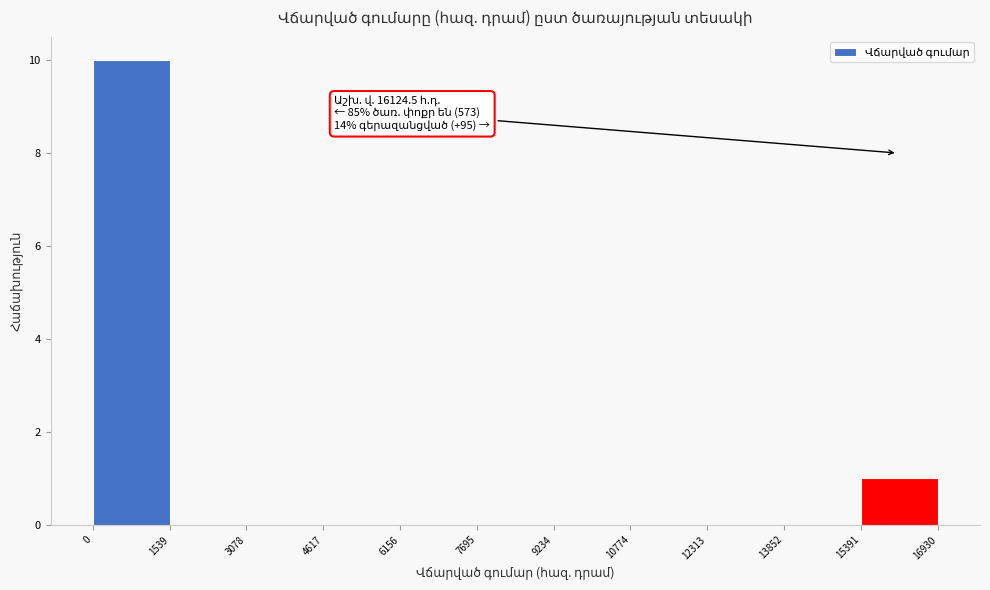

Which range on the x-axis has the tallest bar?

0 to 1539